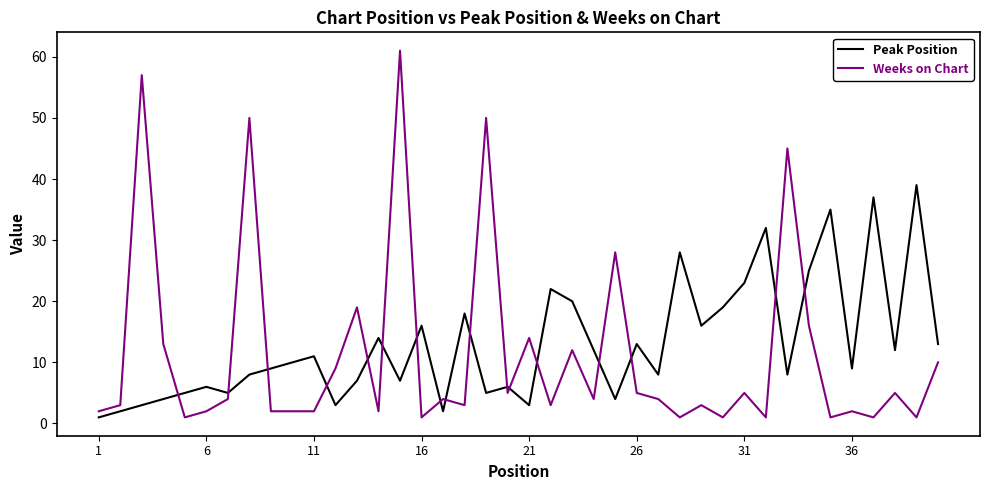

True or false: Peak Position and Weeks on Chart intersect in this chart.

True